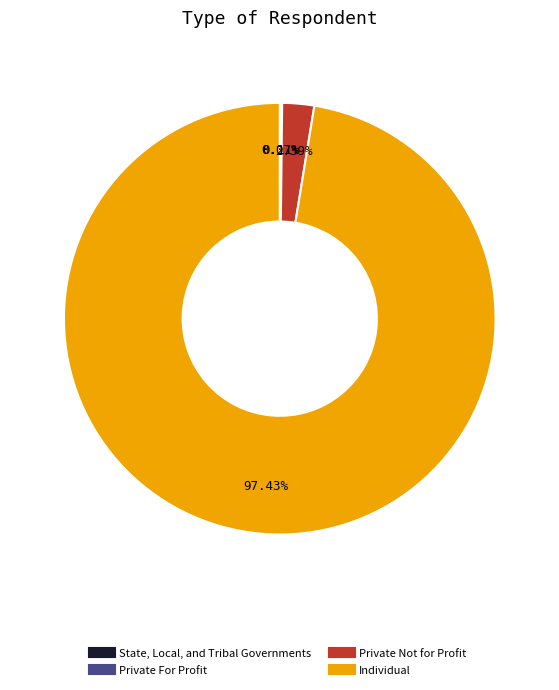

What is the largest slice in the pie chart?

Individual